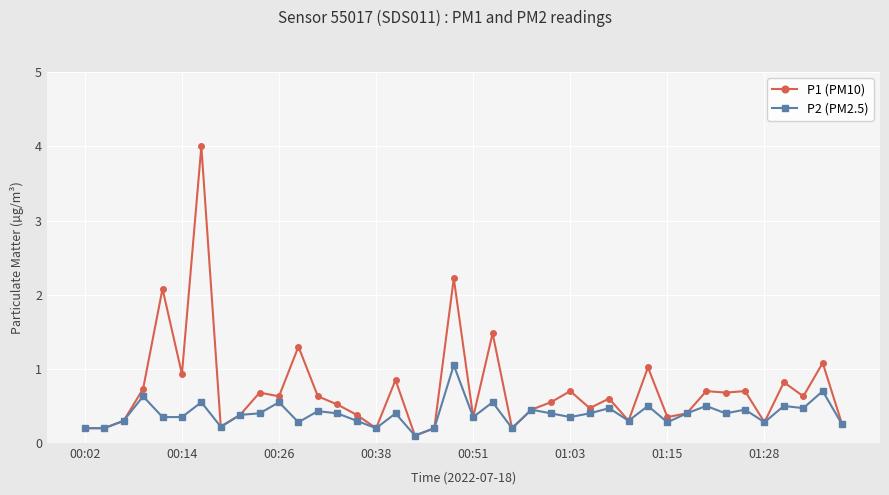

Rank the series by their average value, from lowest to highest.

P2 (PM2.5), P1 (PM10)